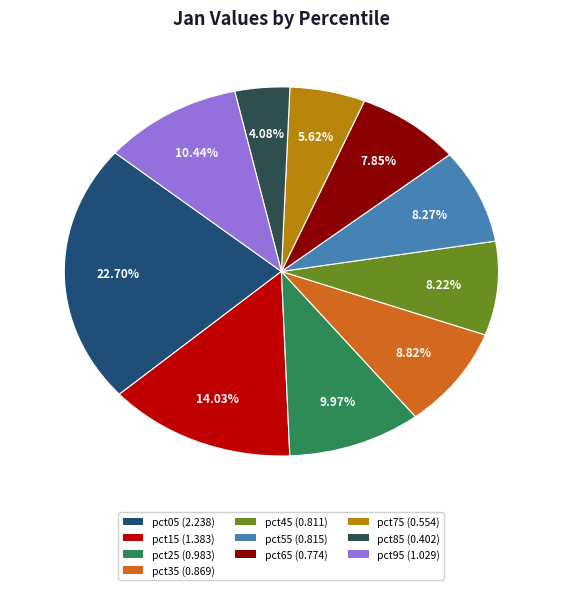

To the nearest percent, what is the difference between the largest and smallest slice percentages?

19%